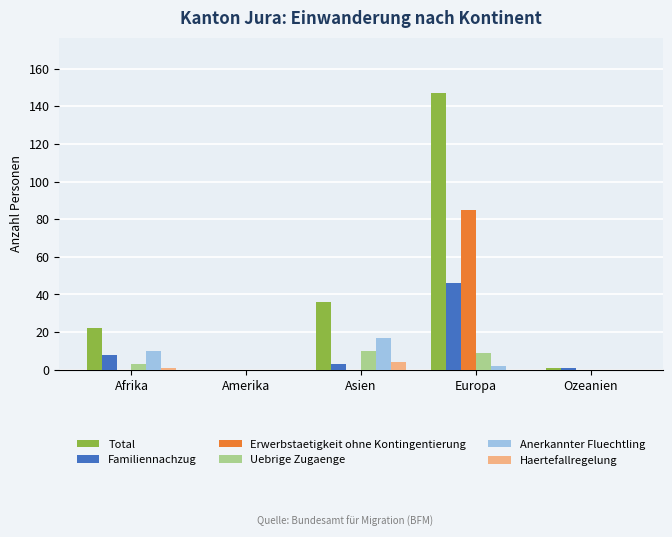

Read the Anerkannter Fluechtling value at Asien, to the nearest 5.

15